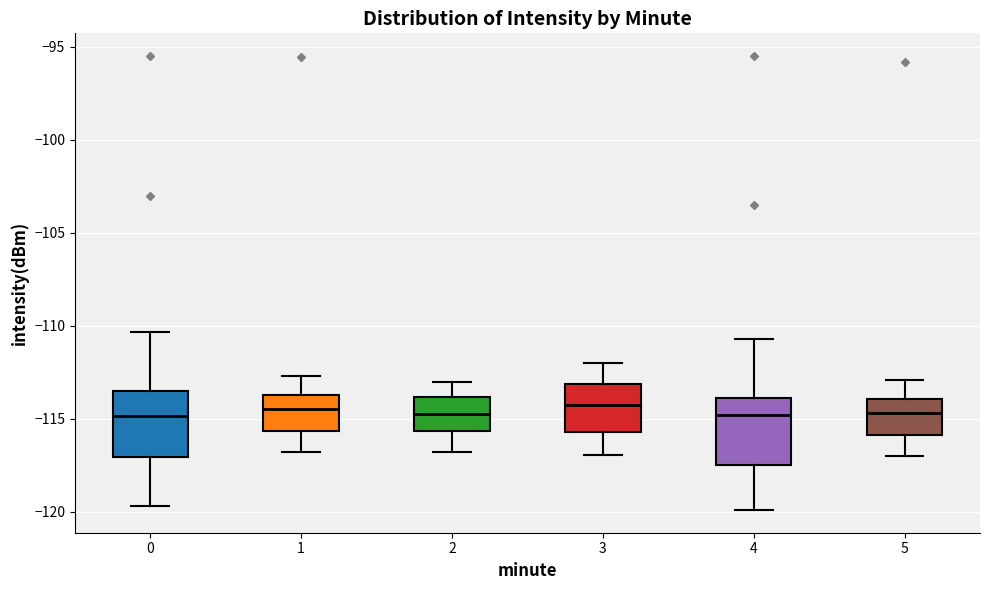

Where does the lower whisker of the box at x = 5 end on the y-axis? The values are not printed on the chart, so give them approximately, as read against the axis.

-117.0